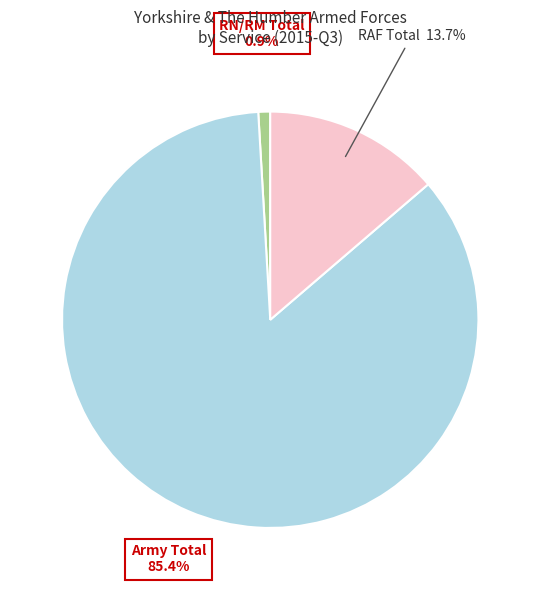

What is the smallest slice in the pie chart?

RN/RM Total